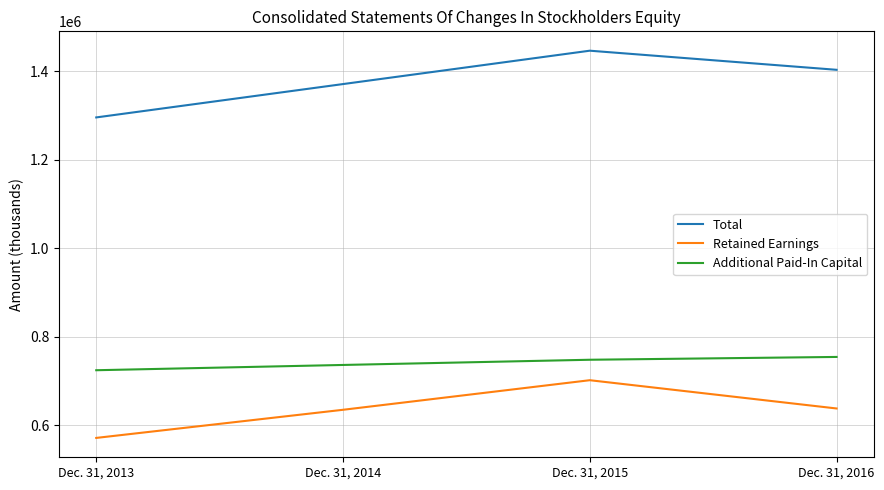

What is the difference between the highest and lowest values at Dec. 31, 2016?

765004